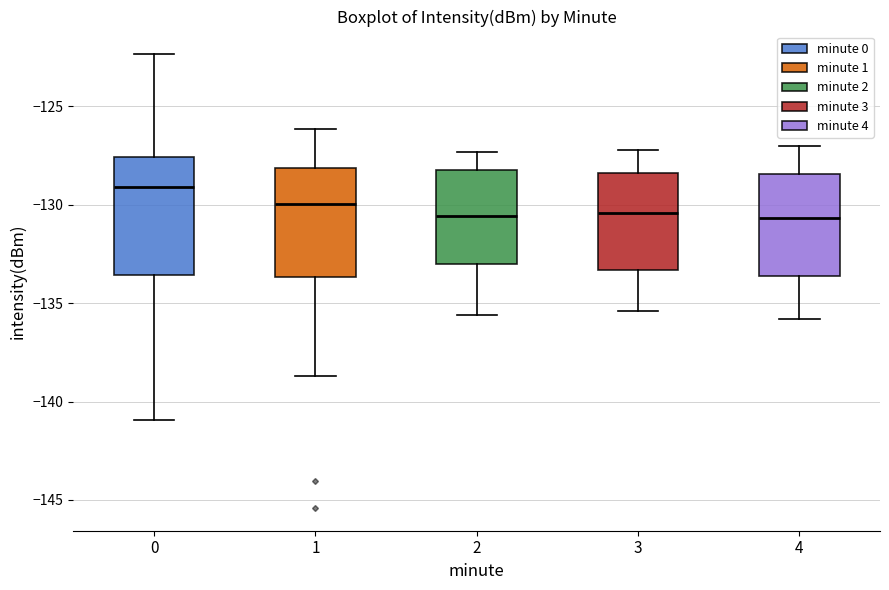

Reading left to right, transcribe this box plot: for each box, give where its median line is, the range the box spans, and where its two whiskers end, as read against the y-axis. The values are not printed on the chart, so give them approximately, as read against the axis.

0: median -129.0, box -133.5 to -127.5, whiskers -141.0 to -122.5
1: median -130.0, box -133.5 to -128.0, whiskers -138.5 to -126.0
2: median -130.5, box -133.0 to -128.0, whiskers -135.5 to -127.5
3: median -130.5, box -133.5 to -128.5, whiskers -135.5 to -127.0
4: median -130.5, box -133.5 to -128.5, whiskers -136.0 to -127.0